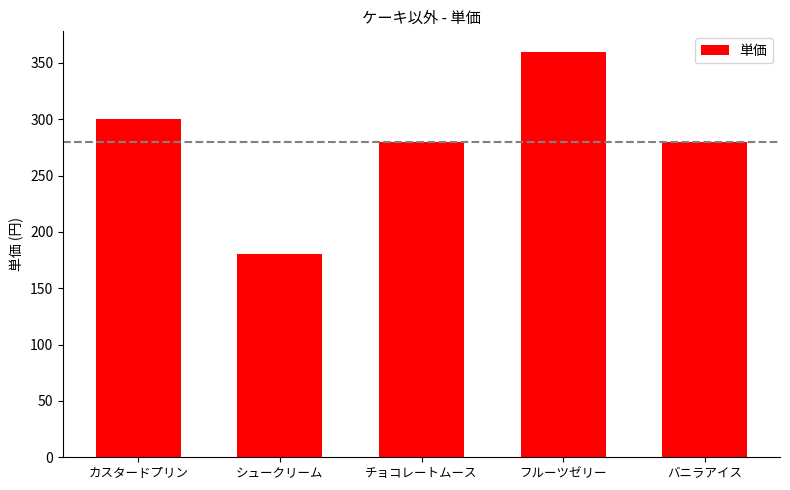

The value at チョコレートムース is 147. True or false?

False